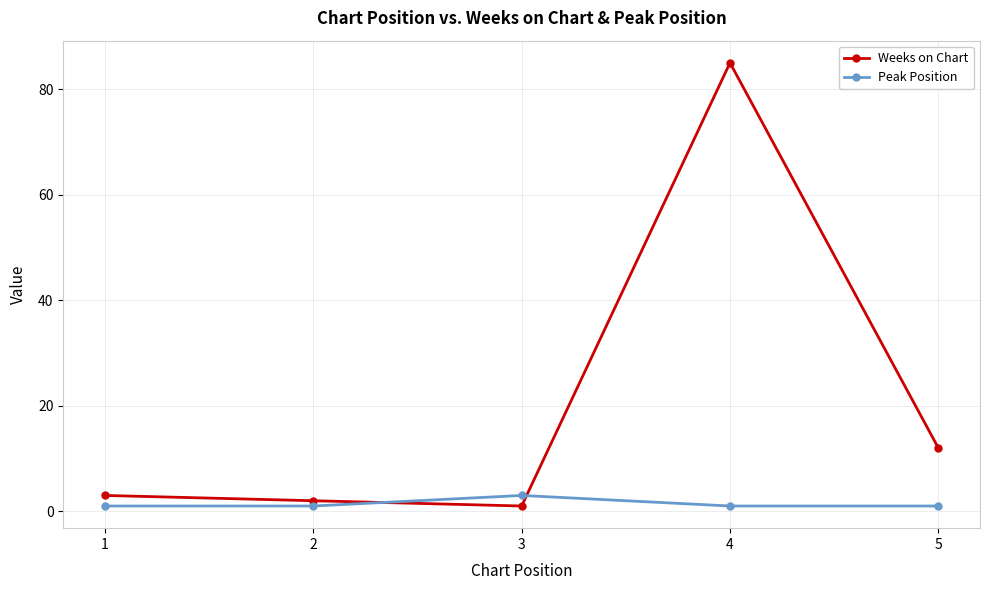

Is the value of Peak Position at 5 greater than the value of Weeks on Chart at 5?

No